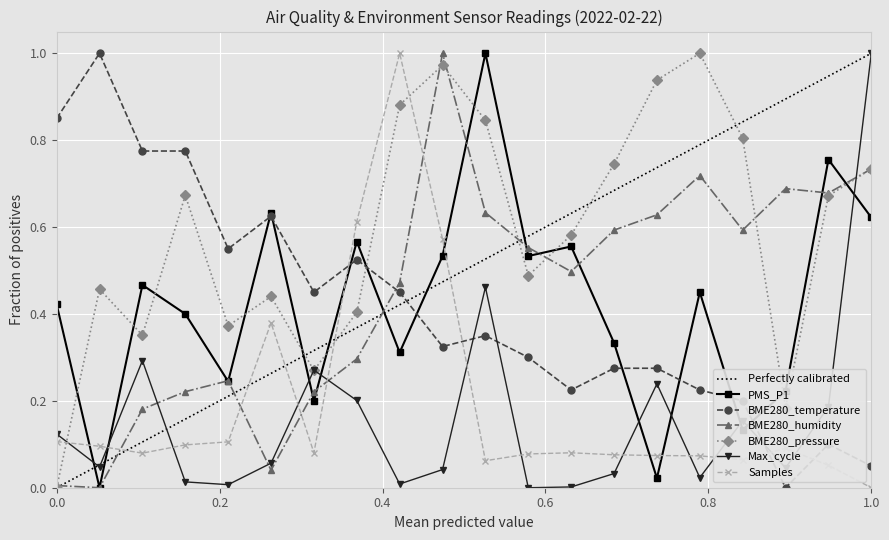

How many values in Max_cycle are above zero?

19